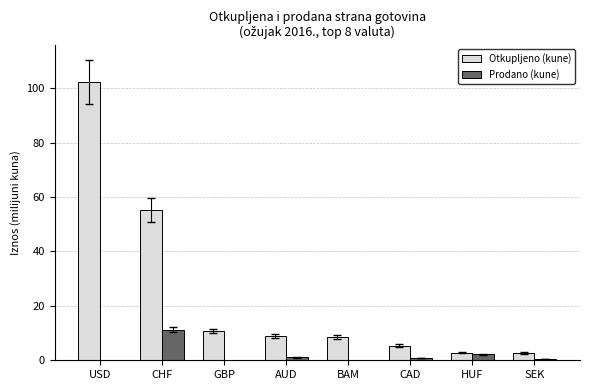

Where is Otkupljeno (kune) nearest to the value 52?

CHF